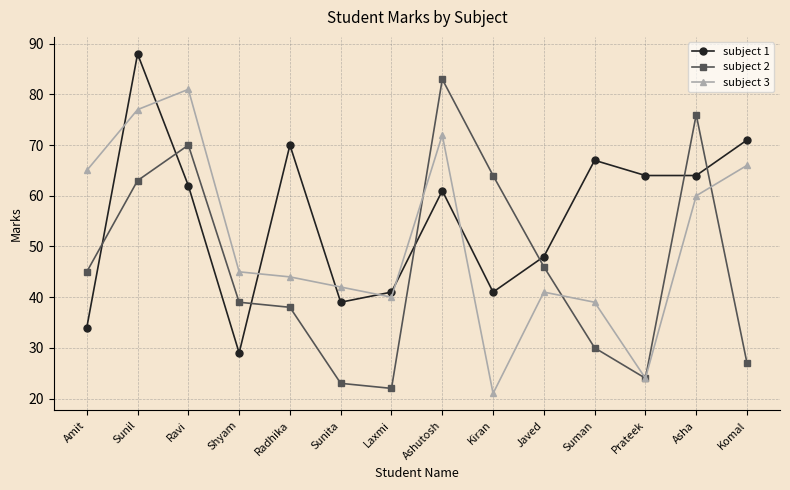

List the series in order of their peak value, lowest first.

subject 3, subject 2, subject 1